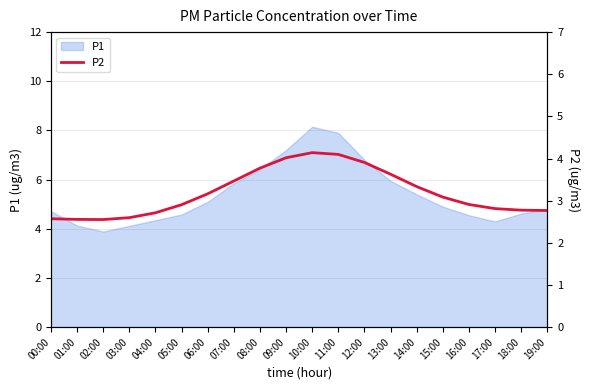

The value of P1 at 07:00 is 5.8. True or false?

True